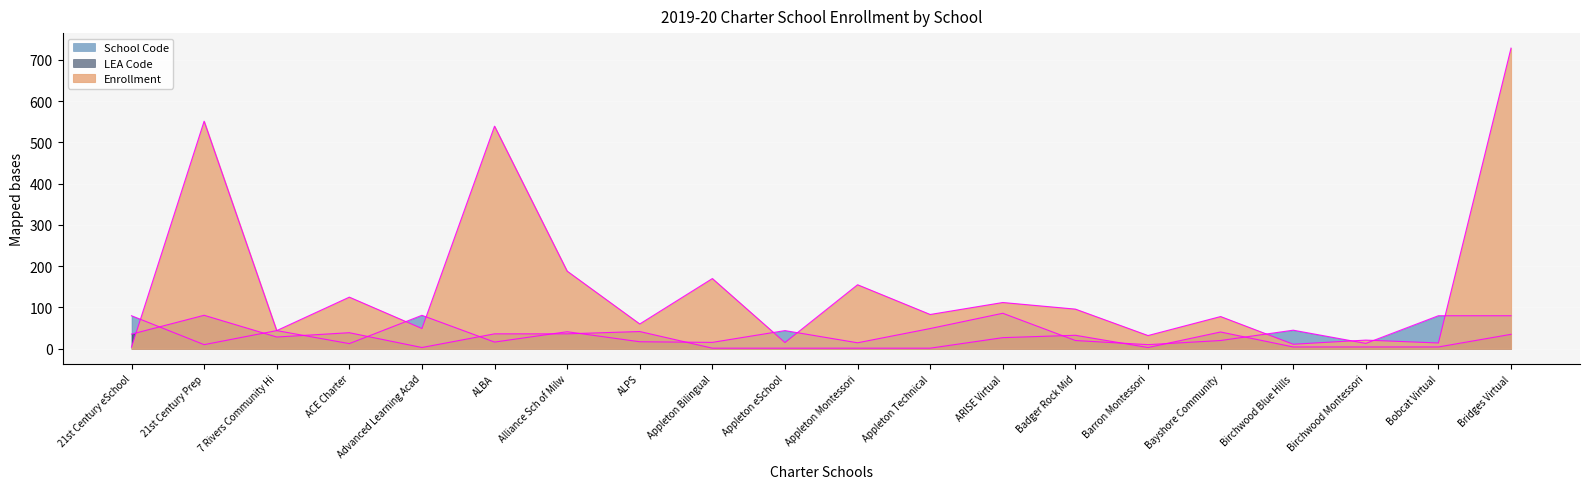

What is the minimum value shown in the chart?

1.5